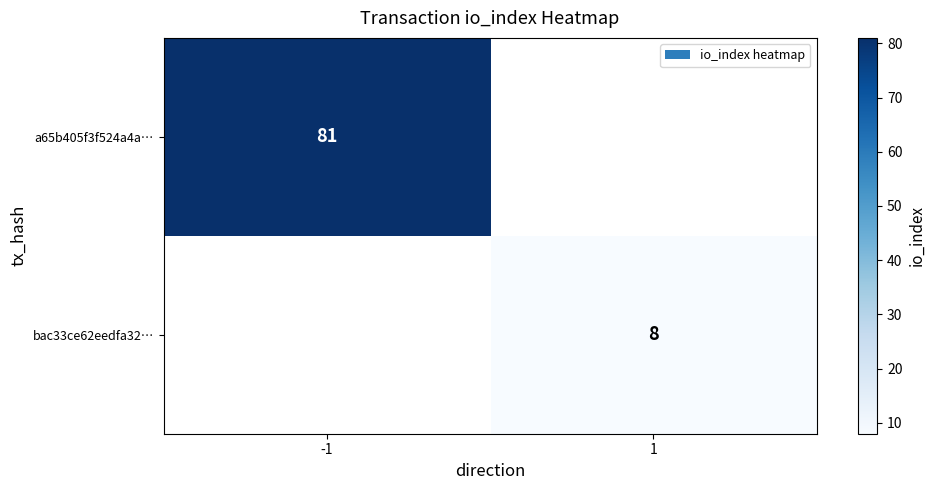

The value of a65b405f3f524a4a… at -1 is 128. True or false?

False